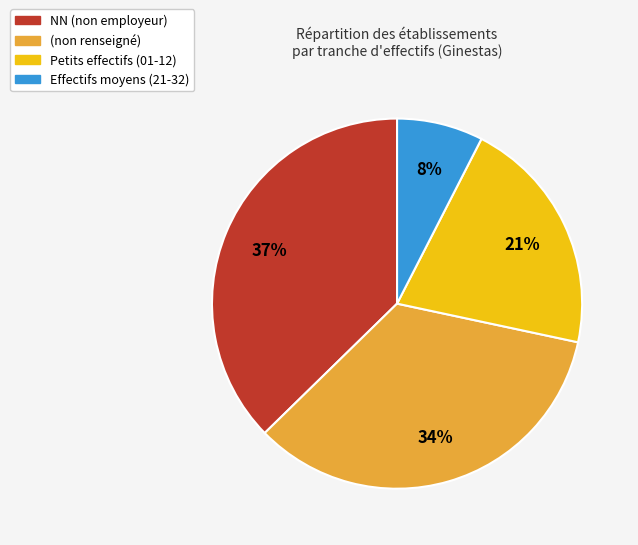

Does any single category account for the majority?

No